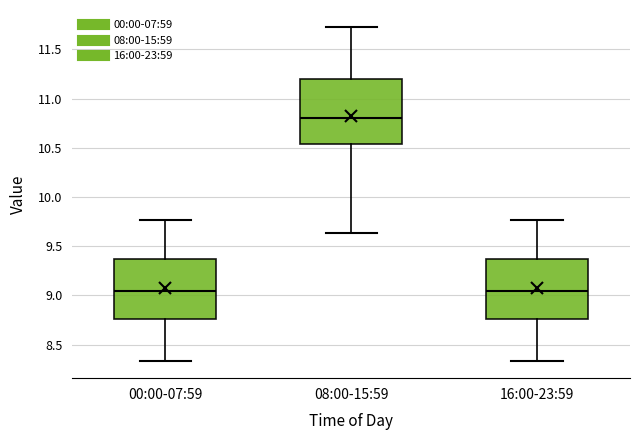

Reading left to right, read every box against the y-axis: the position of its median line, the range the box covers, and the ends of its whiskers. The values are not printed on the chart, so give them approximately, as read against the axis.

00:00-07:59: median 9.05, box 8.75 to 9.35, whiskers 8.35 to 9.75
08:00-15:59: median 10.80, box 10.55 to 11.20, whiskers 9.65 to 11.75
16:00-23:59: median 9.05, box 8.75 to 9.35, whiskers 8.35 to 9.75